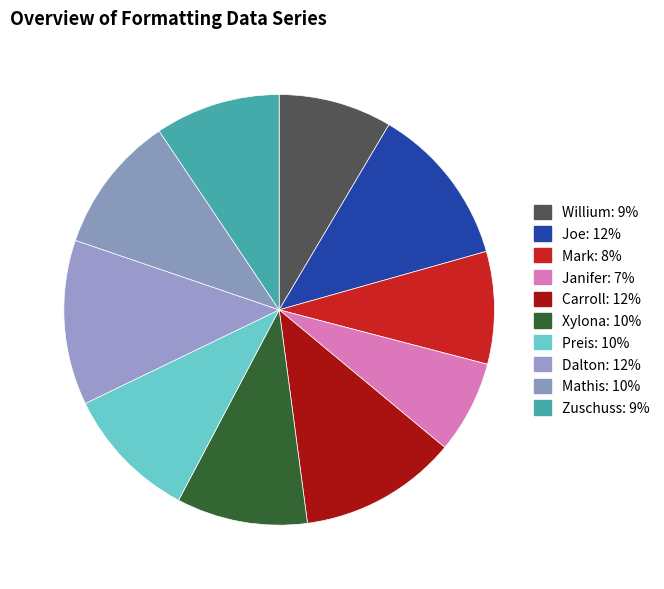

Is the sum of Mark and Preis greater than half?

No